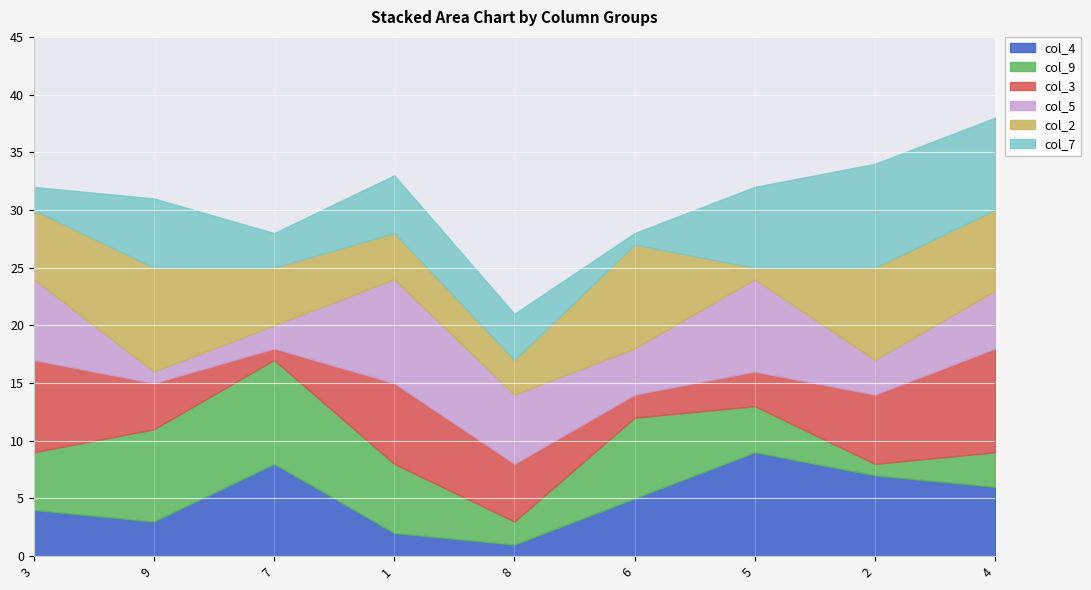

What is the label of the 6th point from the right?

1